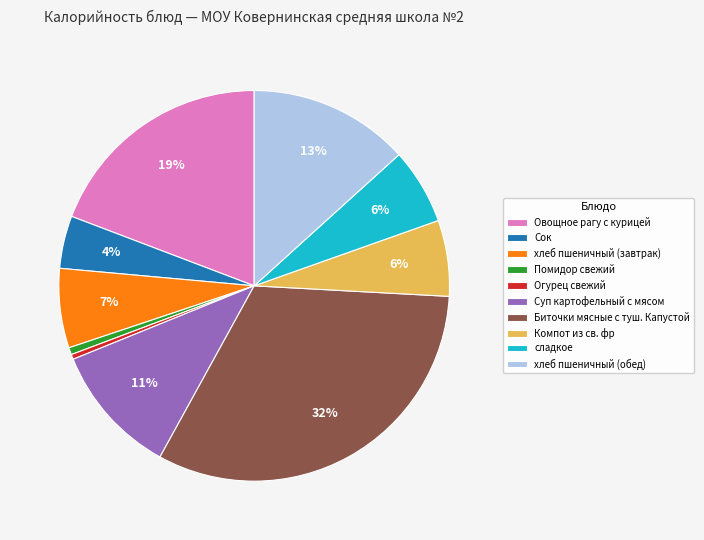

How many segments does this pie chart have?

10